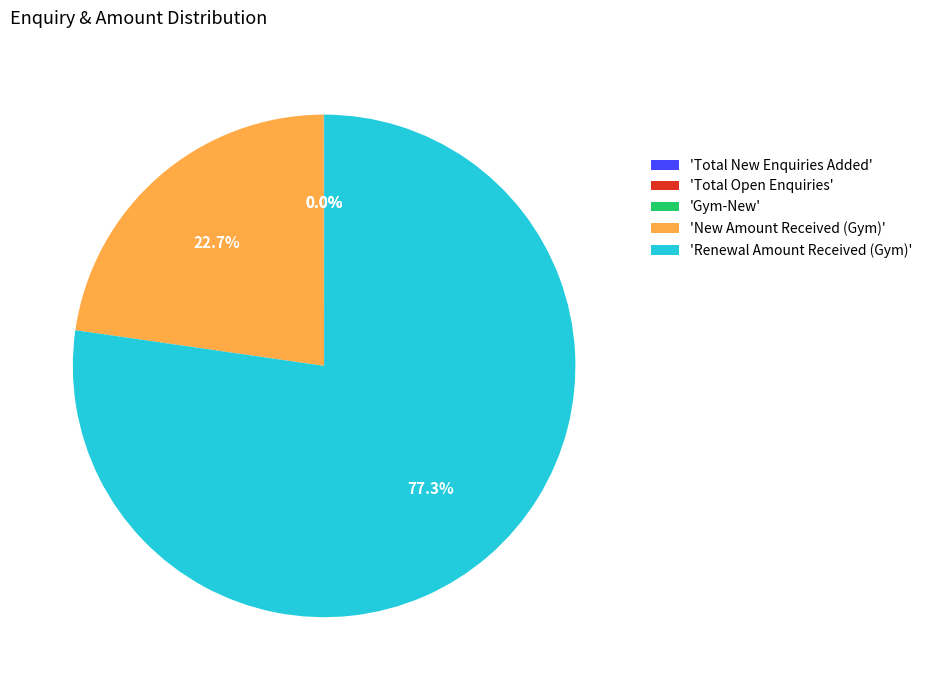

To the nearest percent, what is the difference between the largest and smallest slice percentages?

77%